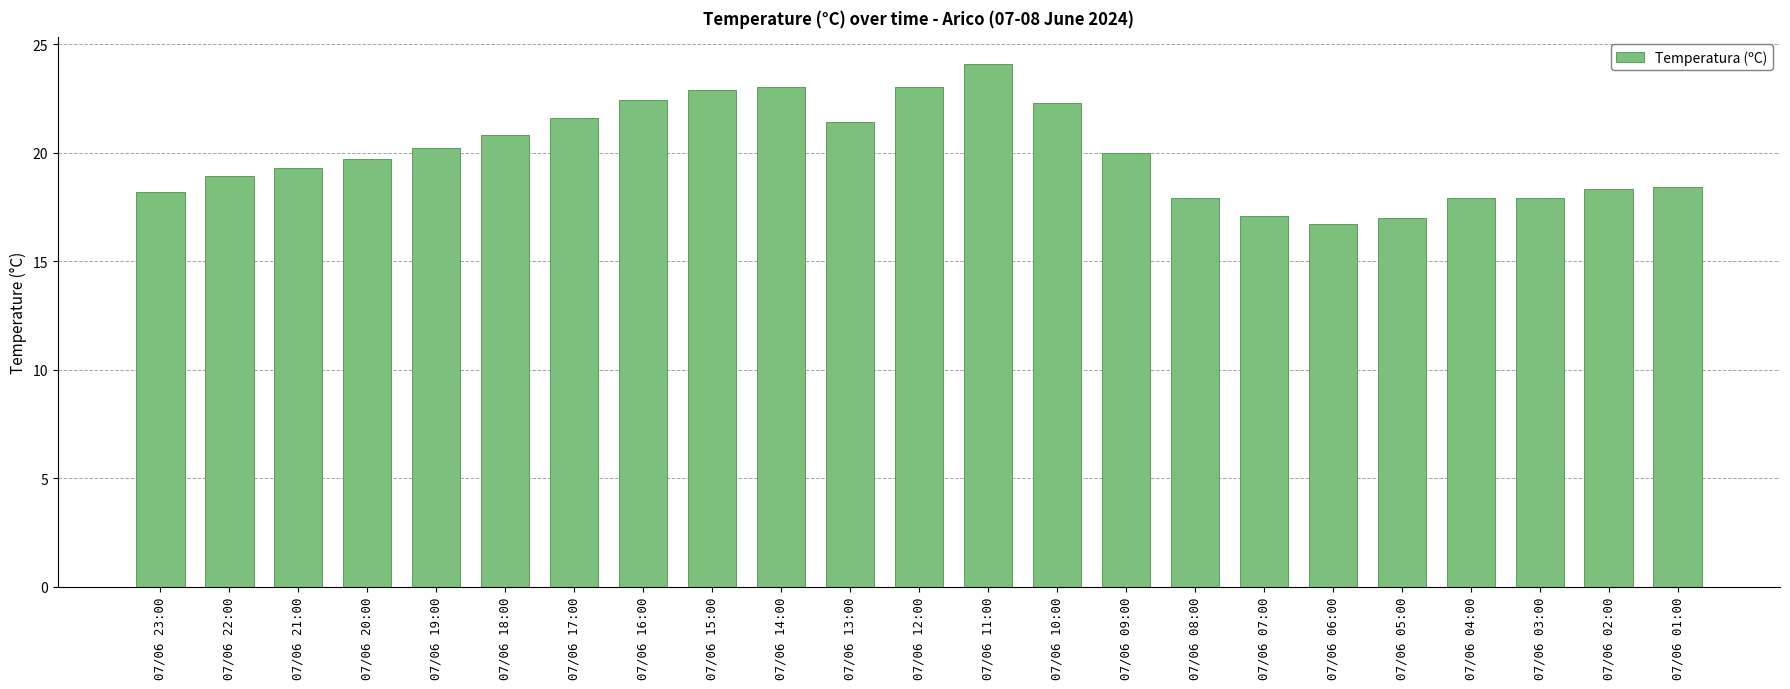

What is the value of the 7th bar from the left?

21.6